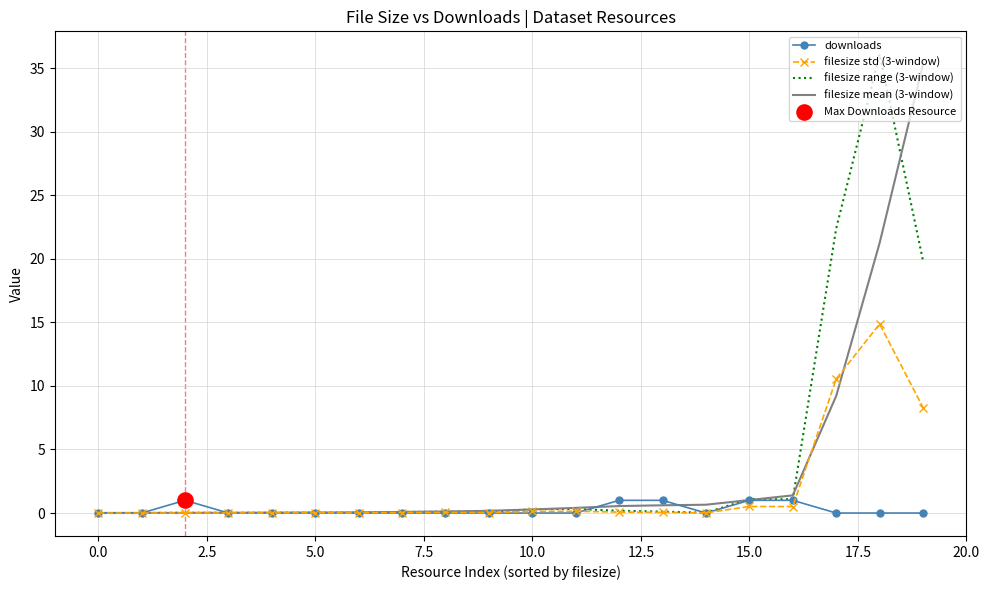

What is the greatest value displayed?

36.1